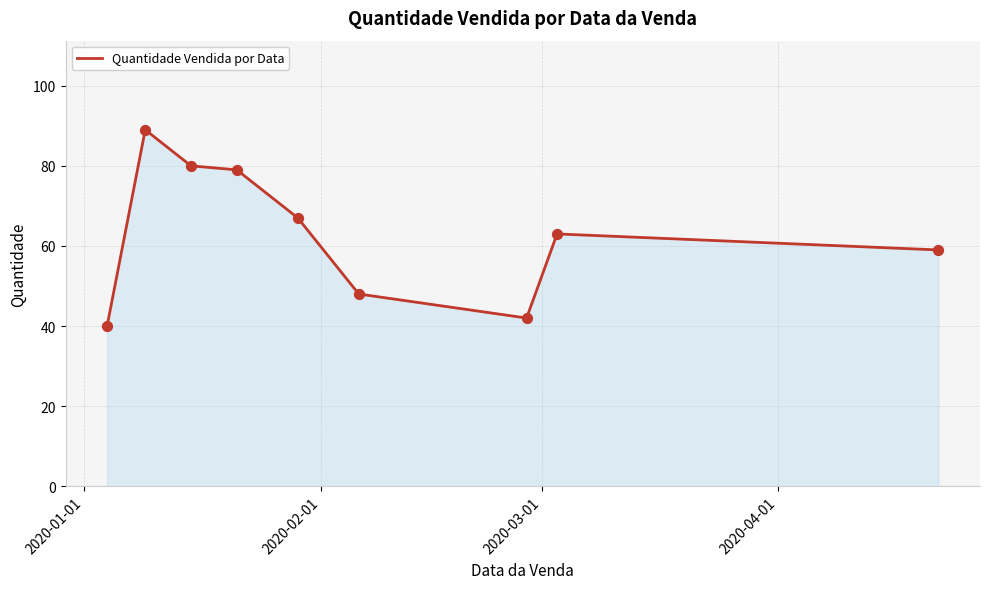

What is the difference between the maximum and minimum values?

49